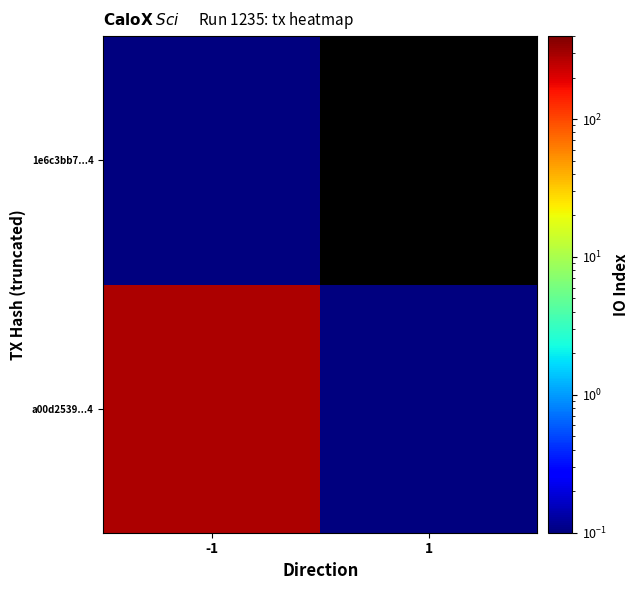

How many categories are shown in the chart?

2